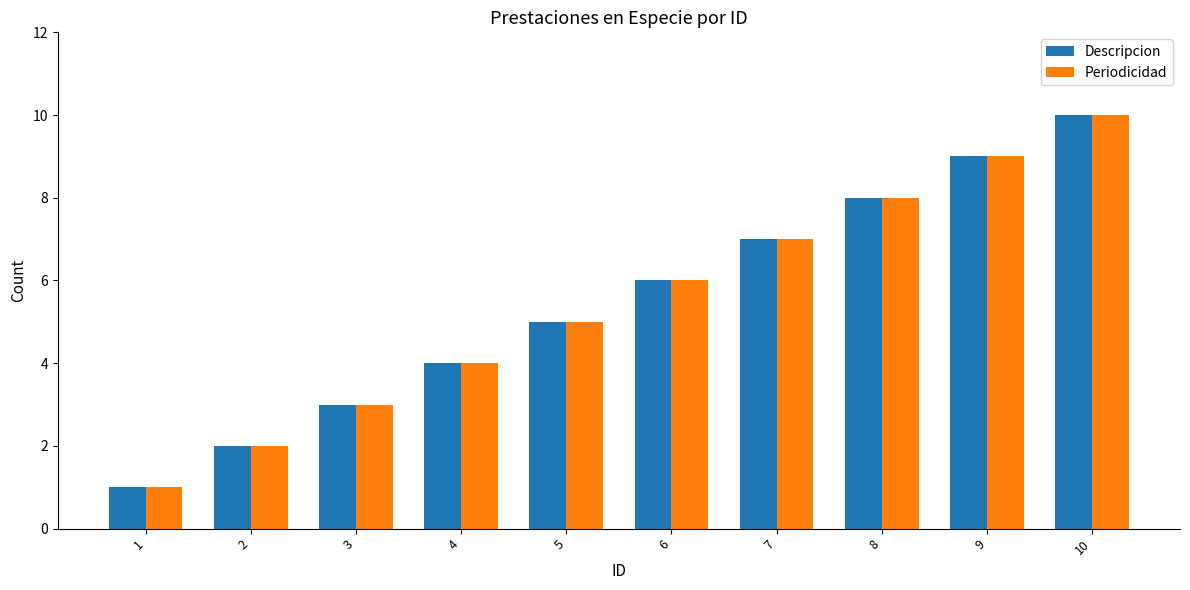

Reading right to left, list all the values displayed in this chart.

Descripcion: 10	9	8	7	6	5	4	3	2	1
Periodicidad: 10	9	8	7	6	5	4	3	2	1